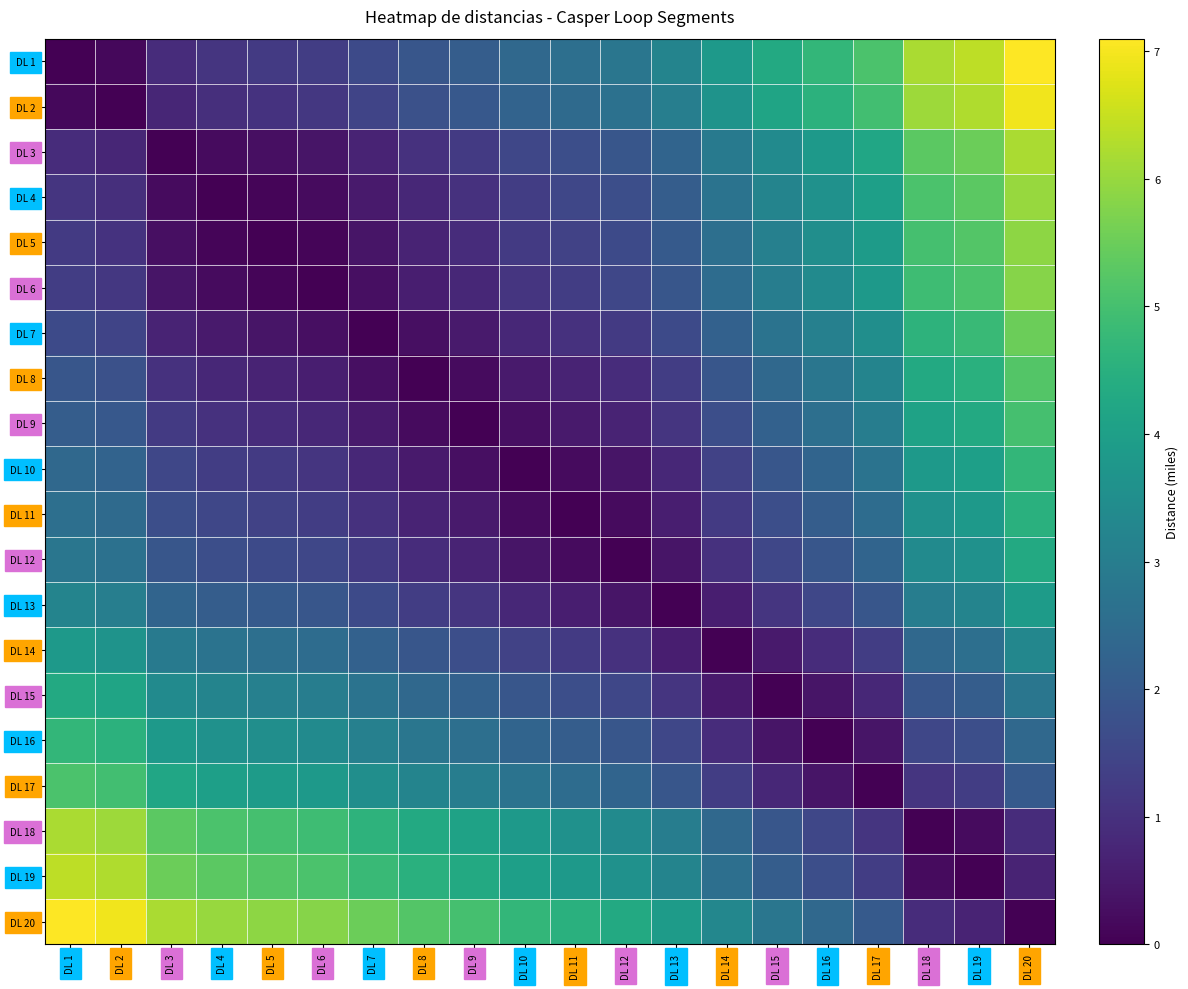

What is the total value across all series at DL 2?

56.1